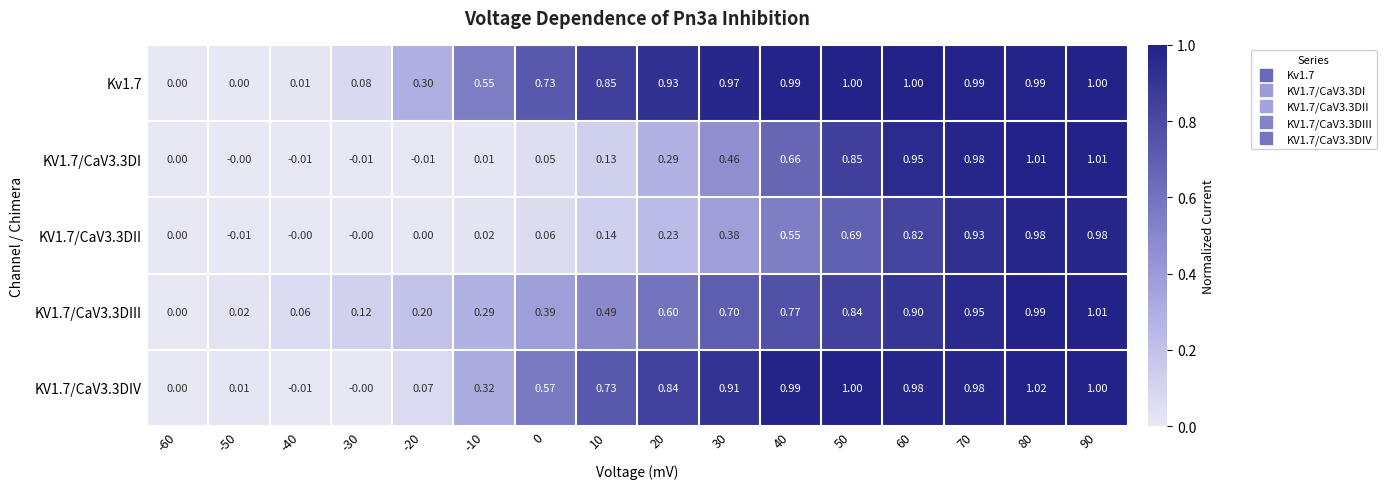

Is the value of KV1.7/CaV3.3DIV at -10 greater than the value of KV1.7/CaV3.3DIII at -40?

Yes